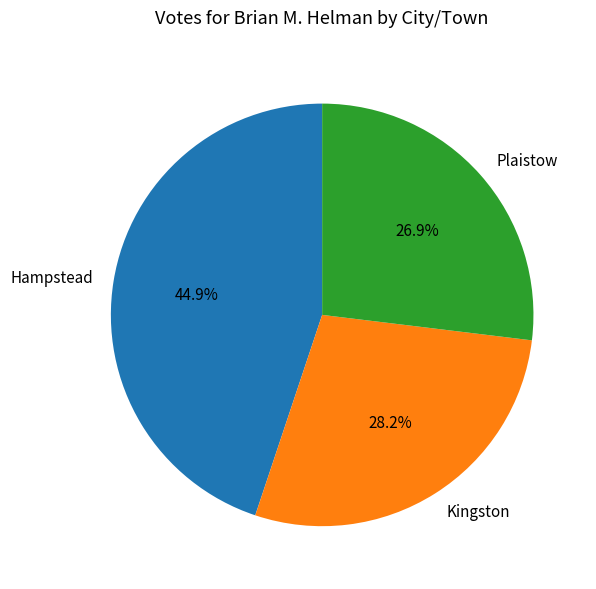

The Hampstead slice represents 39% of the pie. True or false?

False